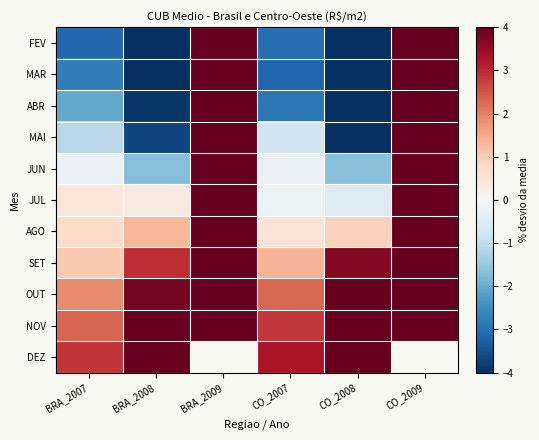

What is the highest value of the MAR series?

9.9